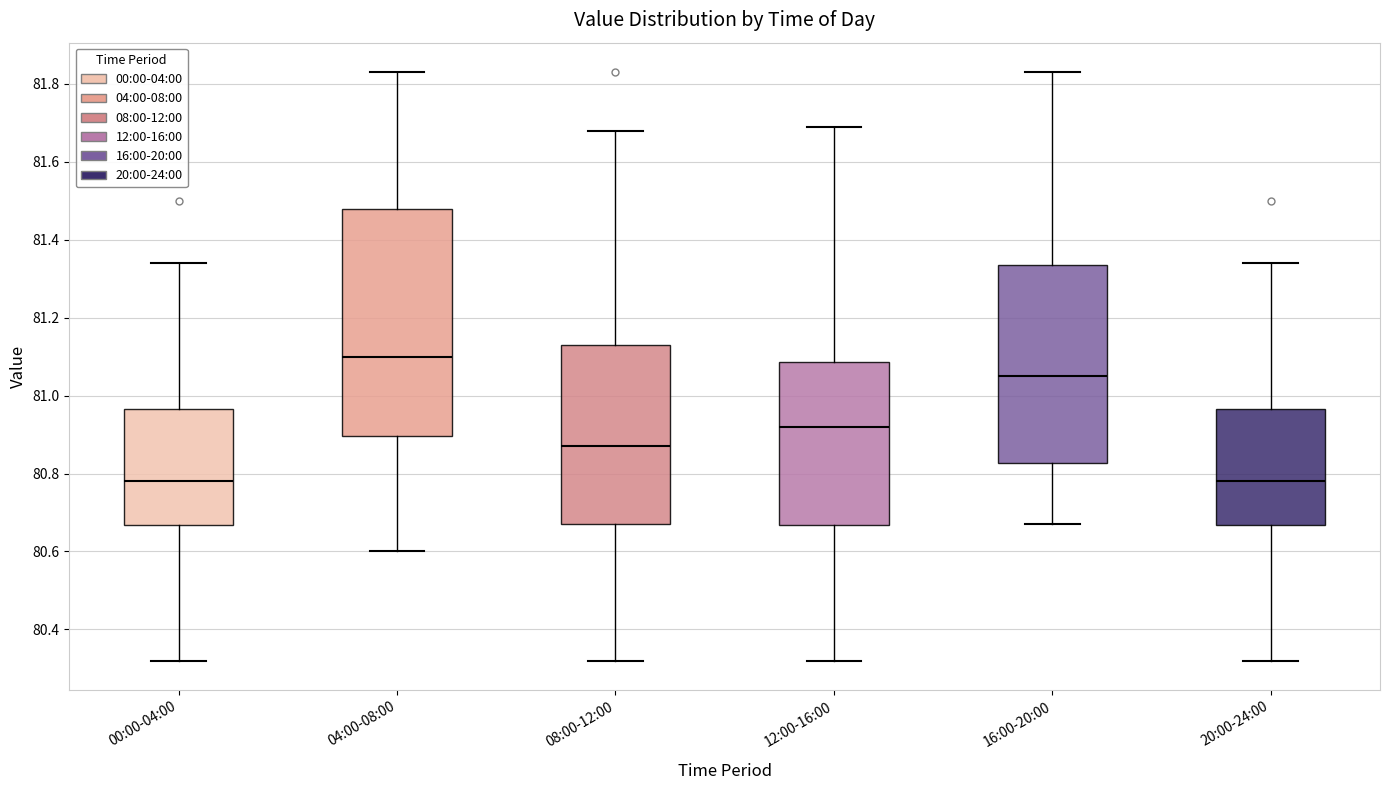

Reading left to right, transcribe this box plot: for each box, give where its median line is, the range the box spans, and where its two whiskers end, as read against the y-axis. The values are not printed on the chart, so give them approximately, as read against the axis.

00:00-04:00: median 80.78, box 80.66 to 80.96, whiskers 80.32 to 81.34
04:00-08:00: median 81.10, box 80.90 to 81.48, whiskers 80.60 to 81.84
08:00-12:00: median 80.88, box 80.68 to 81.14, whiskers 80.32 to 81.68
12:00-16:00: median 80.92, box 80.66 to 81.08, whiskers 80.32 to 81.70
16:00-20:00: median 81.06, box 80.82 to 81.34, whiskers 80.68 to 81.84
20:00-24:00: median 80.78, box 80.66 to 80.96, whiskers 80.32 to 81.34